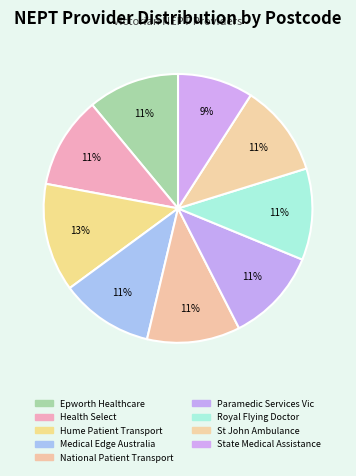

Is there any slice that represents more than half of the pie?

No